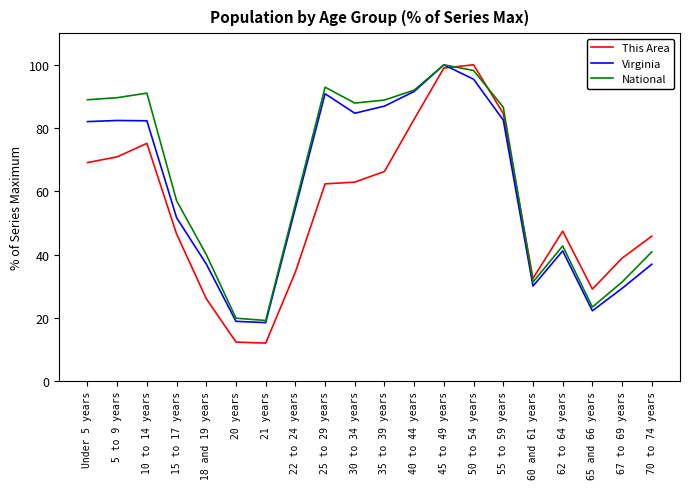

Between 10 to 14 years and 21 years, which series saw the biggest shift?

National